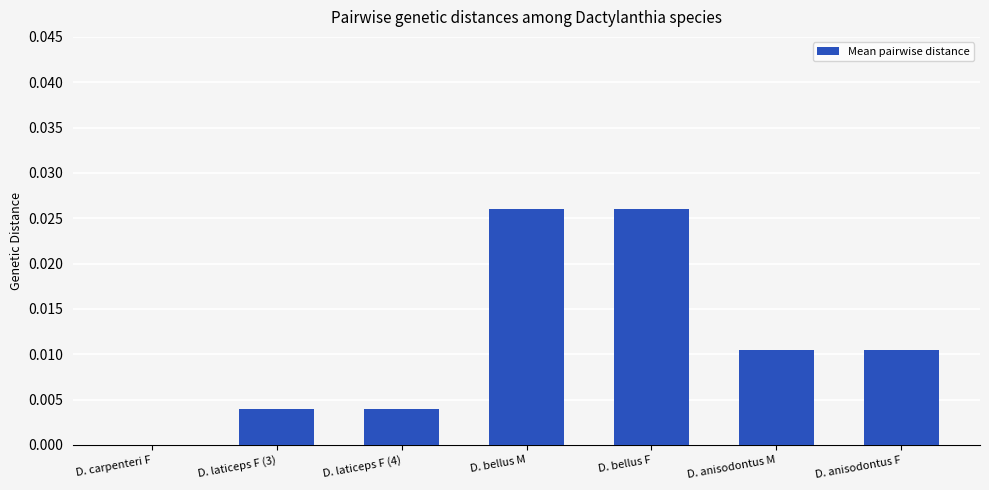

How many positive values are there?

6